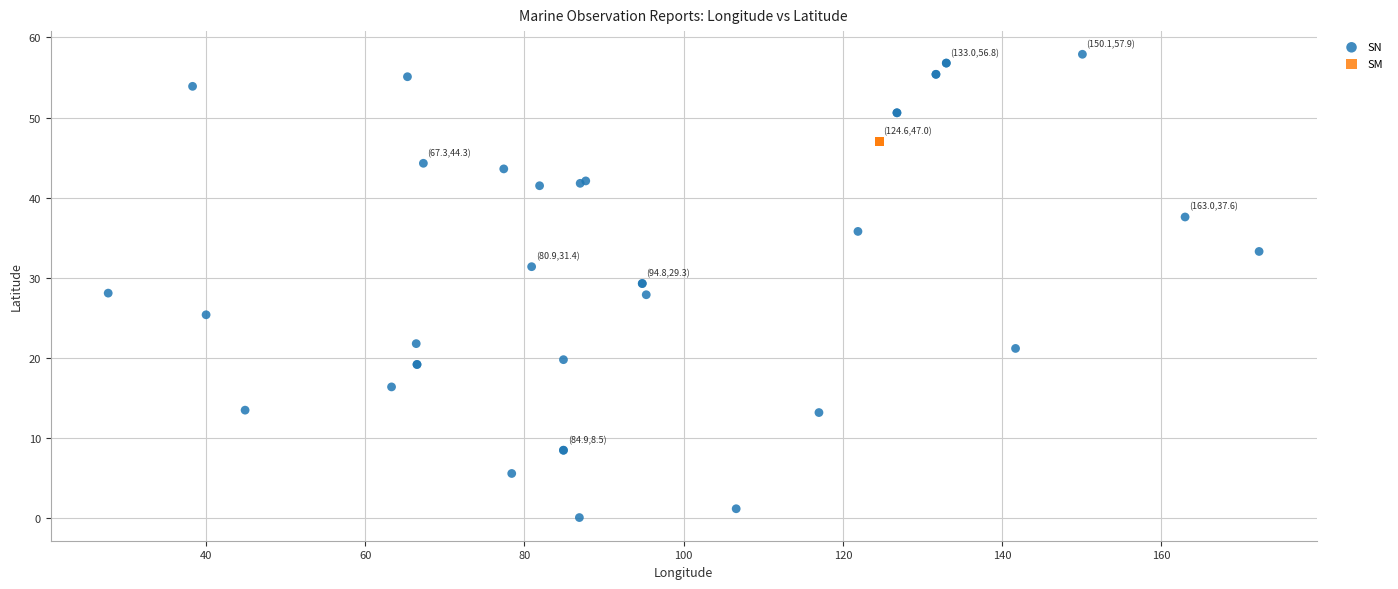

Which series contains the lowest Y value?

SN